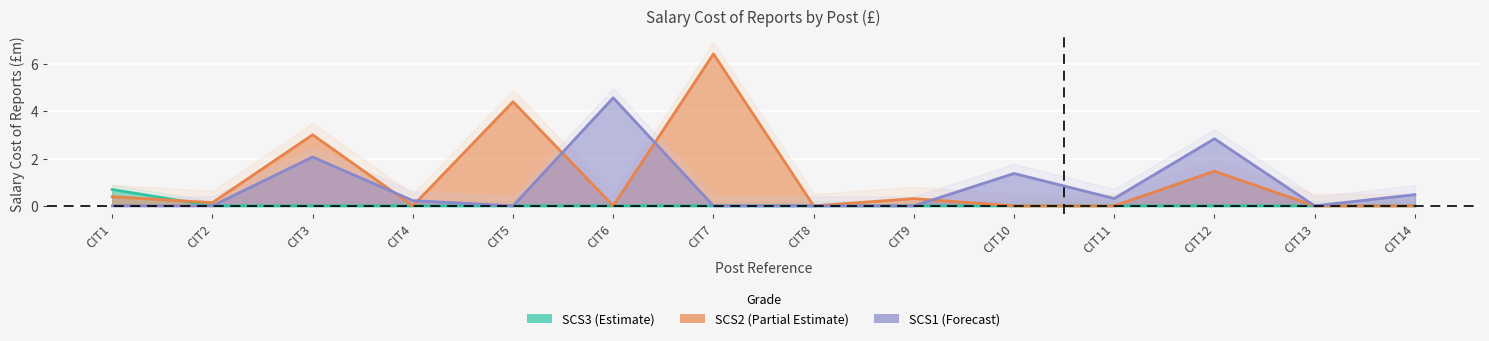

Which category has the lowest value in the SCS1 series?

CIT1